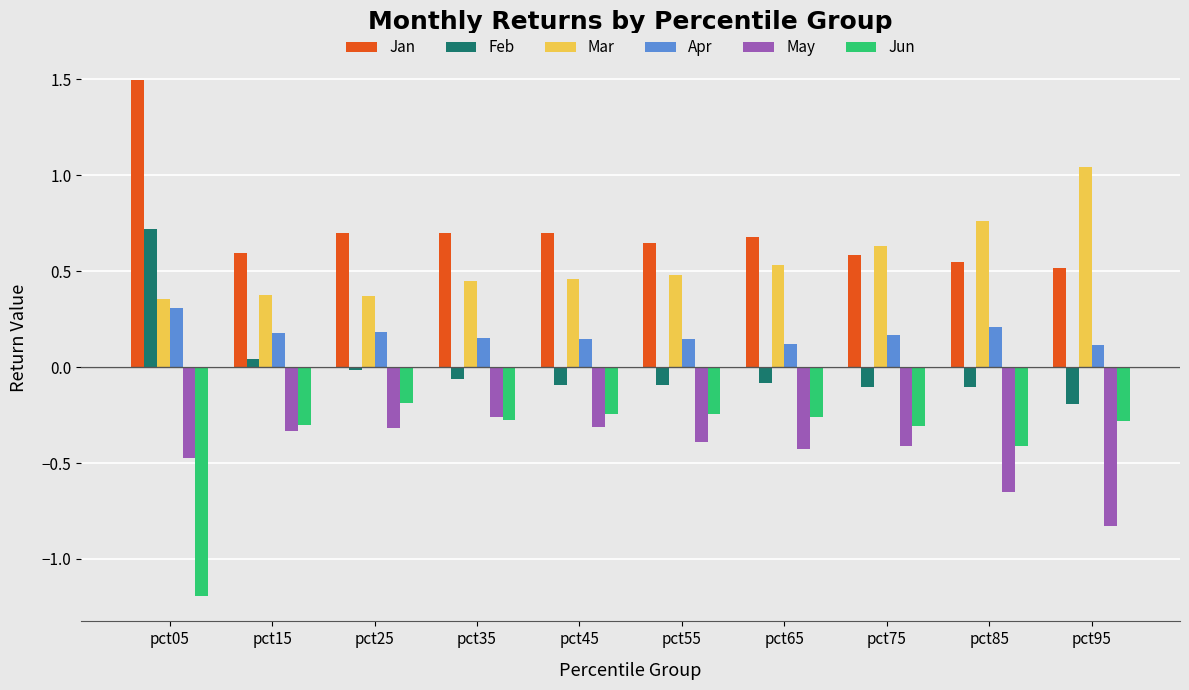

How many groups of bars are there?

10